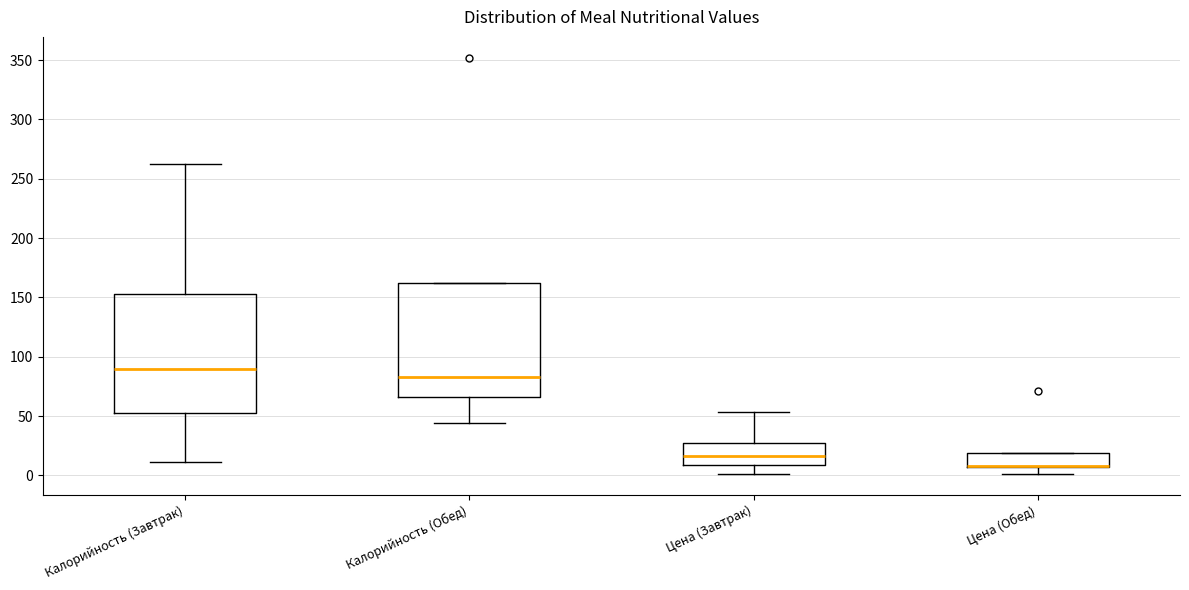

Reading left to right, read every box against the y-axis: the position of its median line, the range the box covers, and the ends of its whiskers. The values are not printed on the chart, so give them approximately, as read against the axis.

Калорийность (Завтрак): median 90, box 55 to 155, whiskers 10 to 260
Калорийность (Обед): median 85, box 65 to 160, whiskers 45 to 160
Цена (Завтрак): median 15, box 10 to 30, whiskers 0 to 55
Цена (Обед): median 10 (drawn on the box's lower edge), box 5 to 20, whiskers 0 to 20